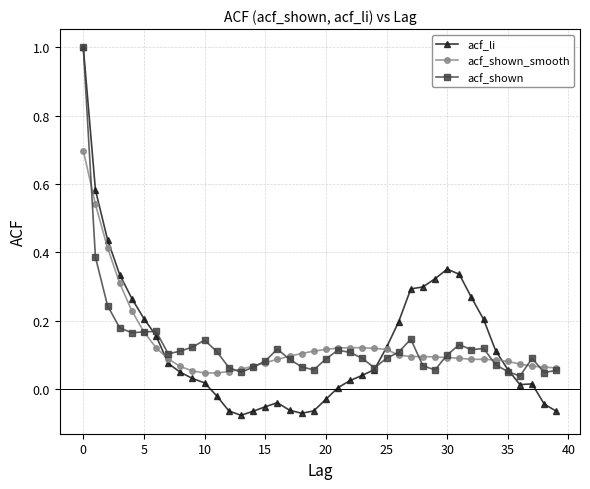

Which series has the largest range (max minus min)?

acf_li